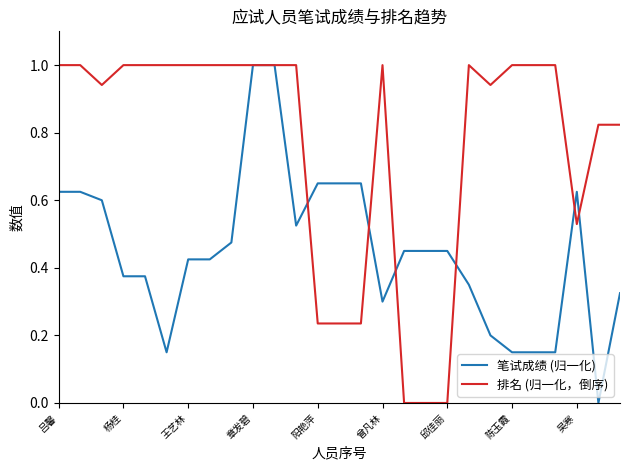

What are all the series names shown in the legend?

笔试成绩 (归一化), 排名 (归一化，倒序)